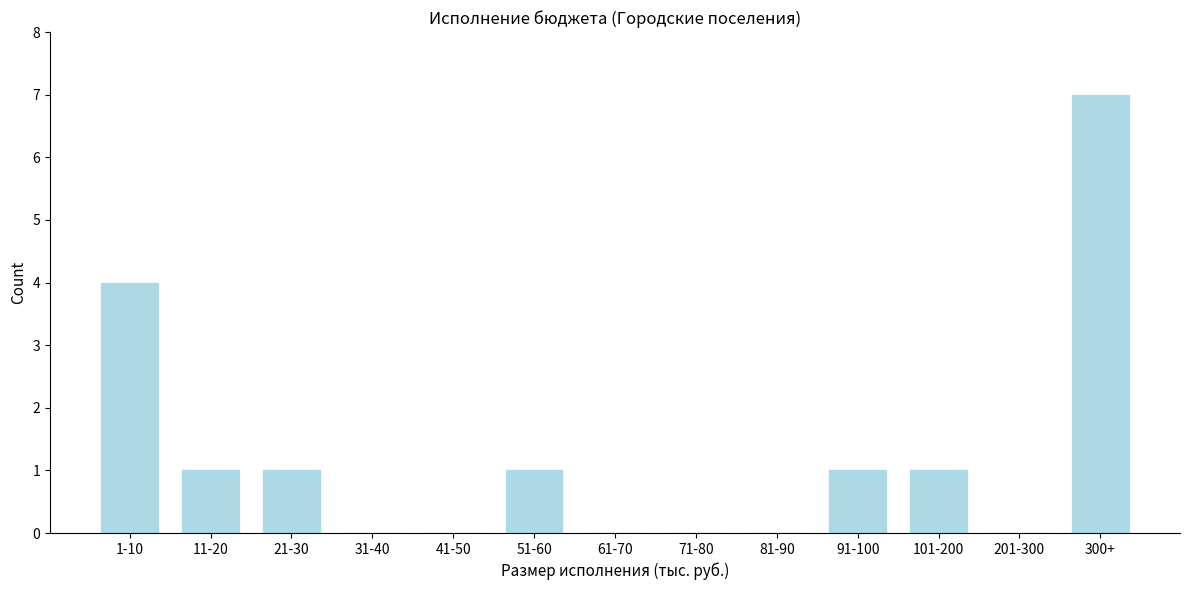

Reading left to right, list all the values displayed in this chart.

1-10=4	11-20=1	21-30=1	31-40=0	41-50=0	51-60=1	61-70=0	71-80=0	81-90=0	91-100=1	101-200=1	201-300=0	300+=7